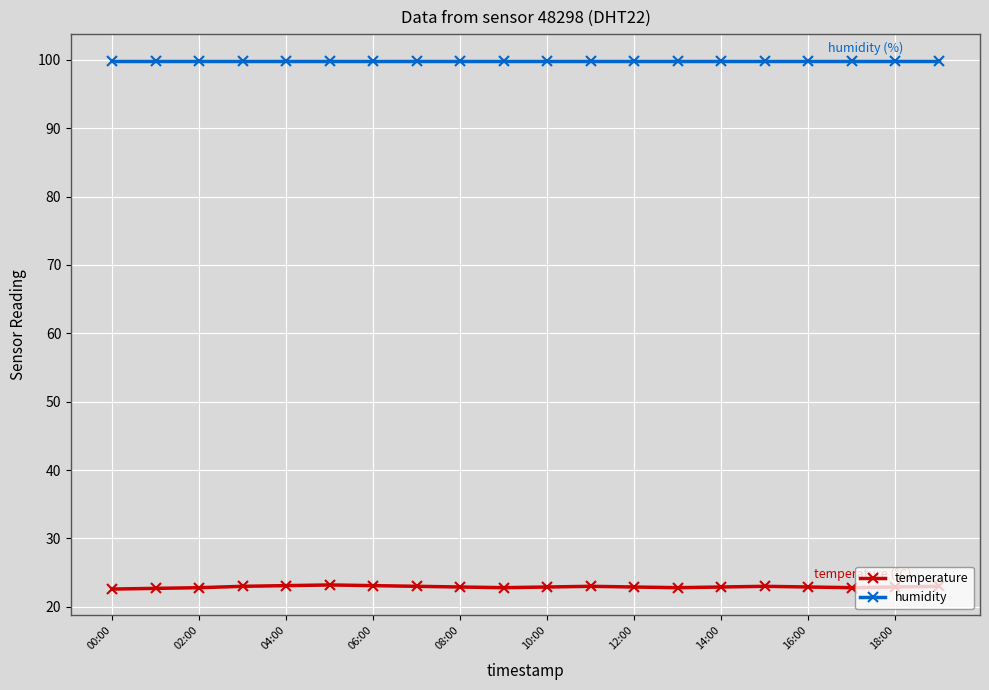

Which series has the largest total across all categories?

humidity